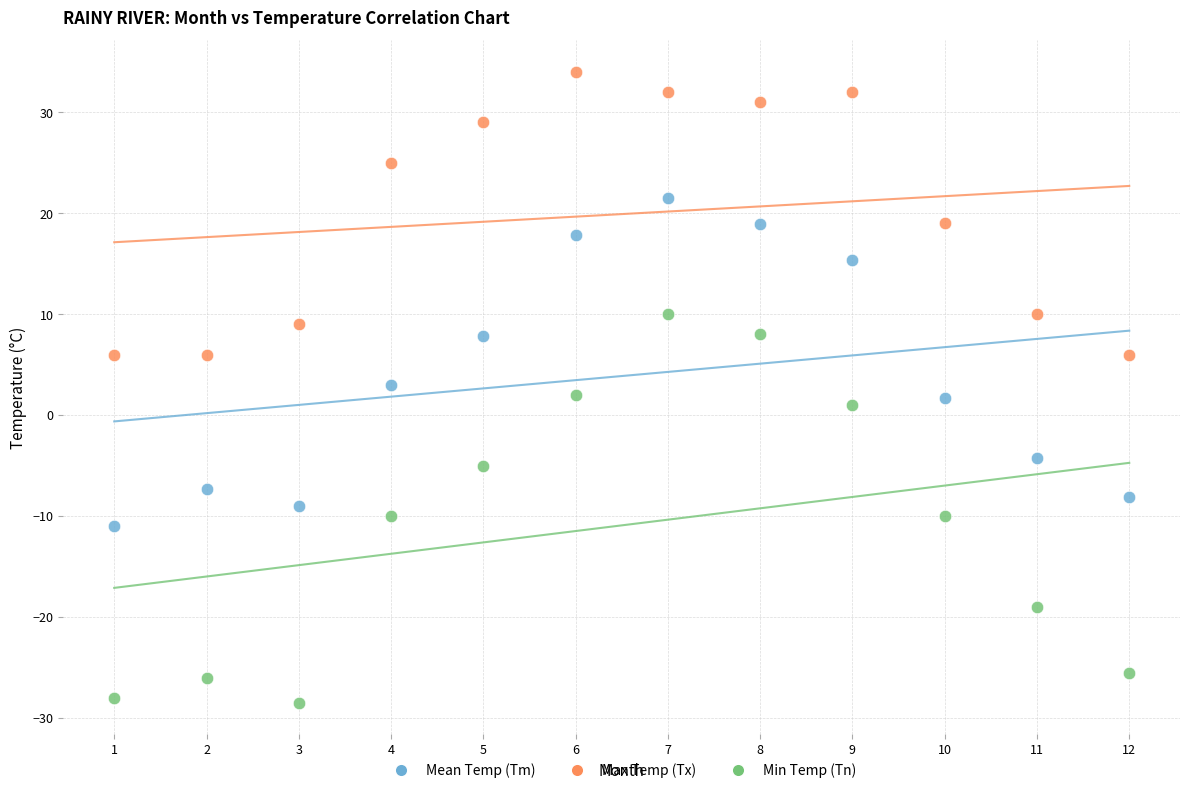

Across all data points, what is the range of Y values (max minus min)?

62.5